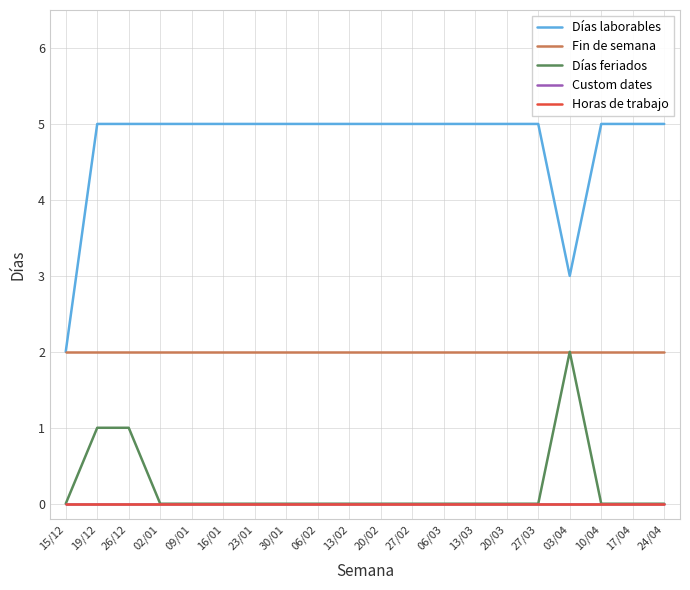

Is this an area chart (filled region under the line)?

No